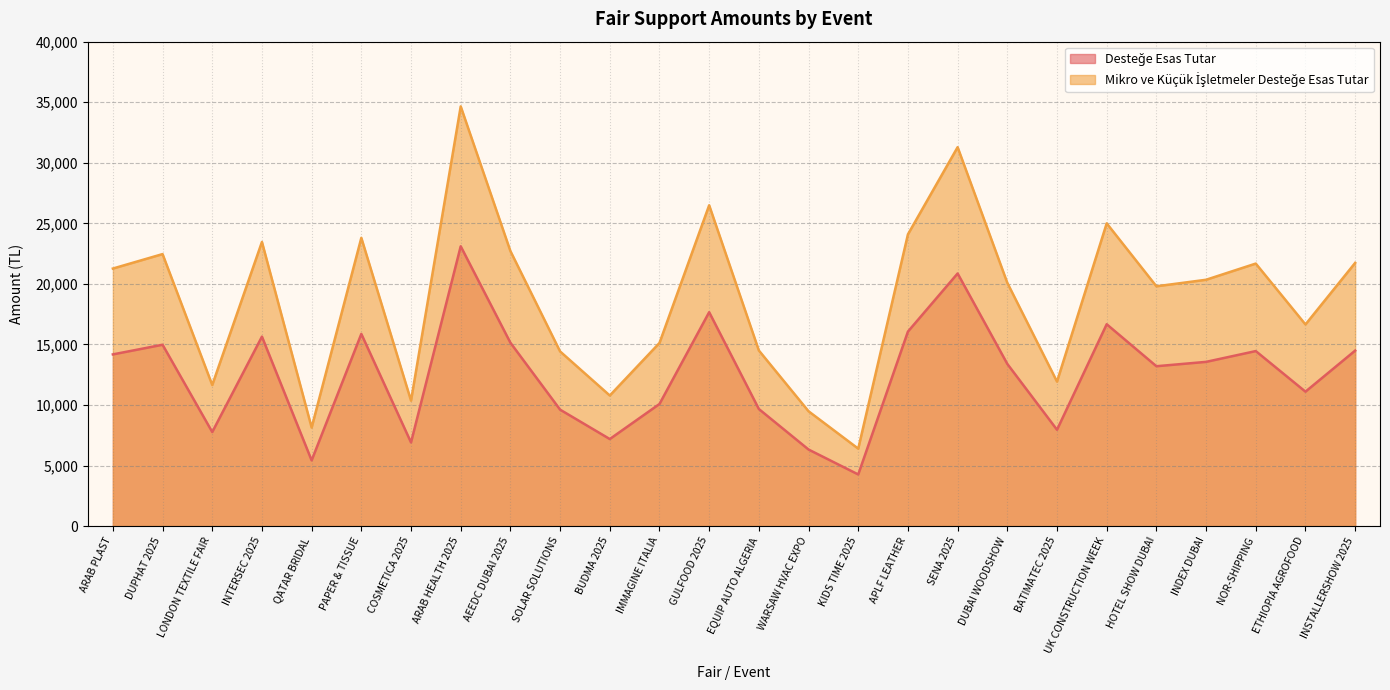

At which category does Mikro ve Küçük İşletmeler Desteğe Esas Tutar reach its first local valley?

LONDON TEXTILE FAIR